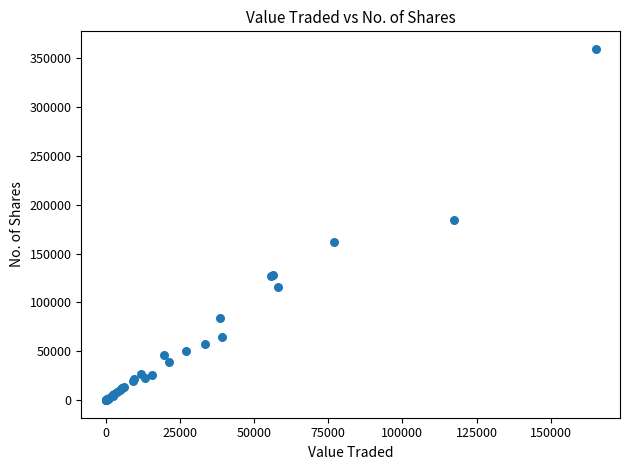

What Y value in the scatter plot is closest to 179797?

184559